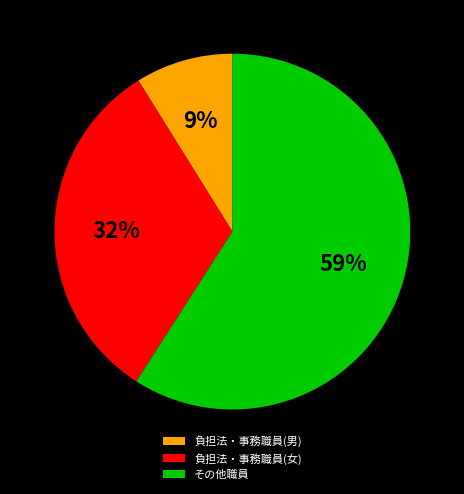

Which category has the smallest portion of the pie?

負担法・事務職員(男)